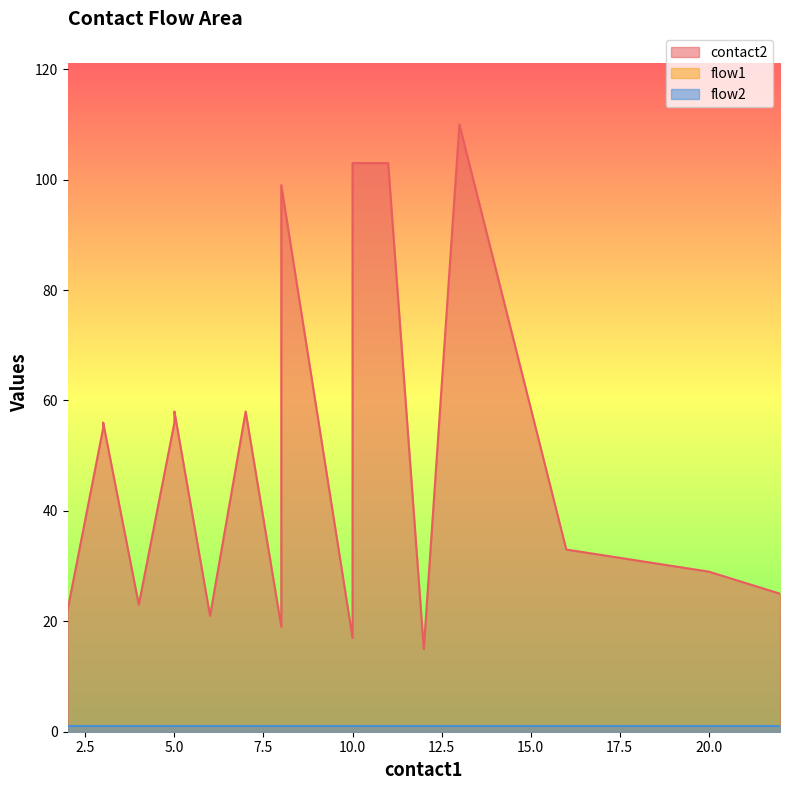

What is the lowest value of the flow2 series?

1